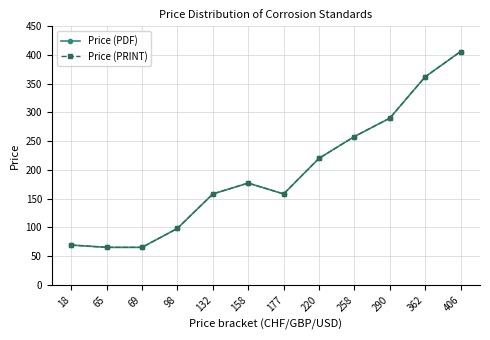

Is this an area chart (filled region under the line)?

No